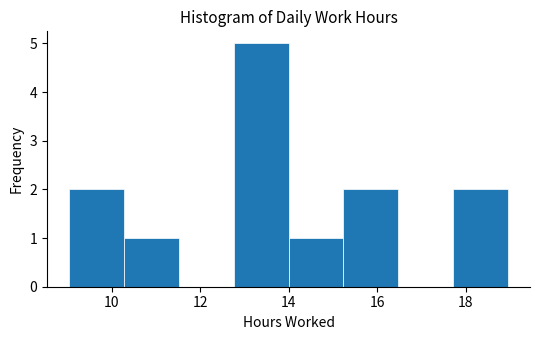

How tall is the bar that spans 9.0 to 10.2 on the x-axis? Neither the bar edges nor the heights are printed on the chart, so give them approximately, as read against the axes.

2